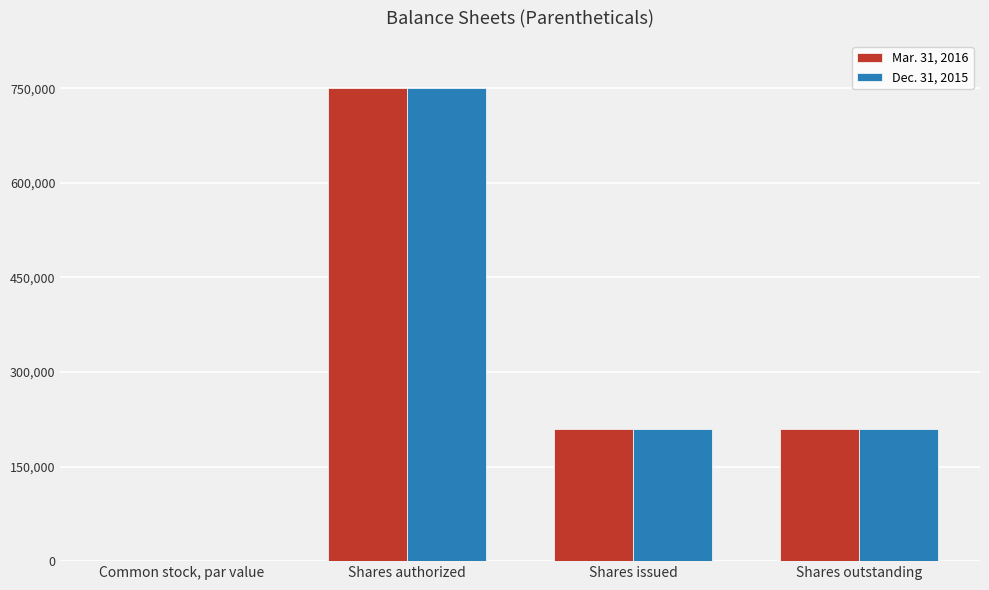

Which category has the highest value in the Dec. 31, 2015 series?

Shares authorized